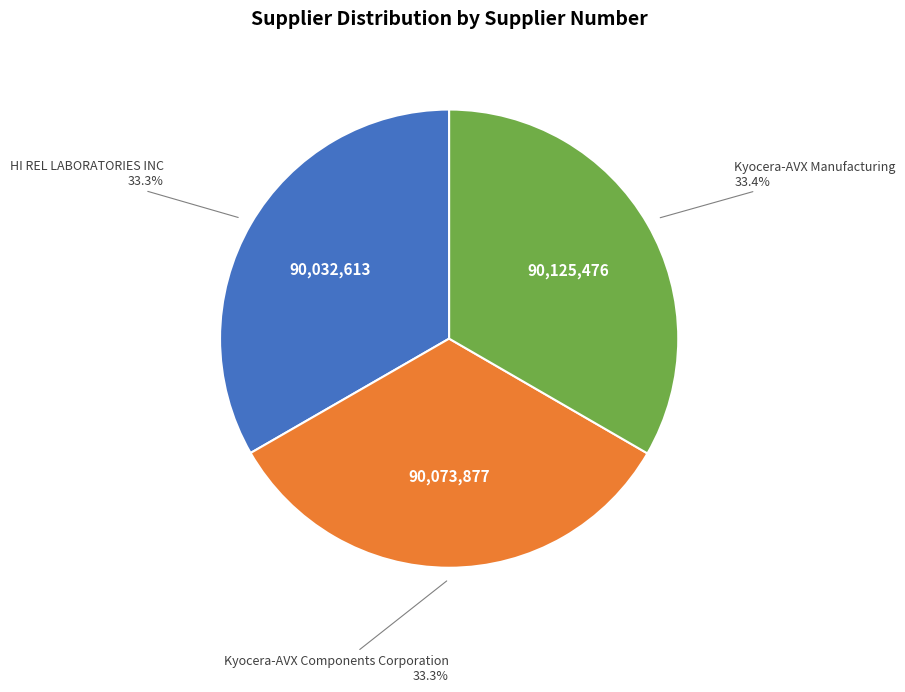

To the nearest percent, what percentage of the pie is Kyocera-AVX Manufacturing?

33%